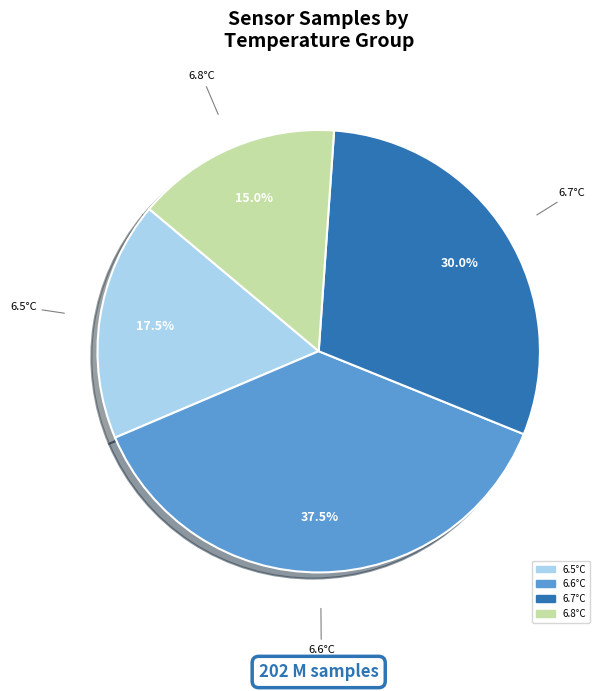

Is there a majority slice in this chart?

No